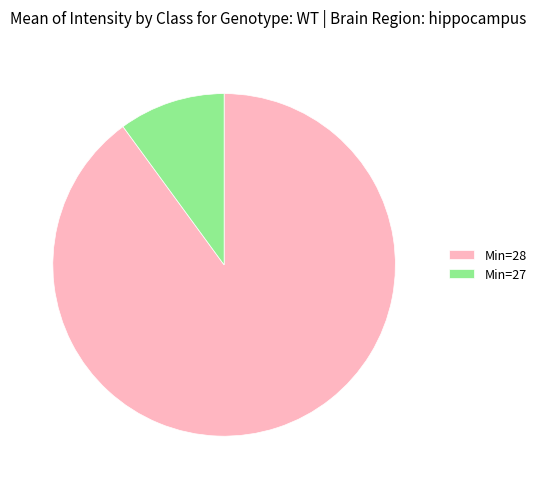

Which has a higher value, Min=27 or Min=28?

Min=28